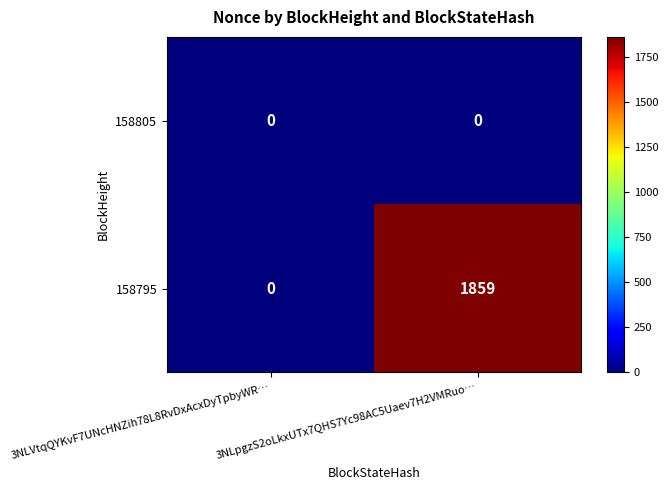

At which label is 158795 closest to 929?

3NLVtqQYKvF7UNcHNZih78L8RvDxAcxDyTpbyWR…